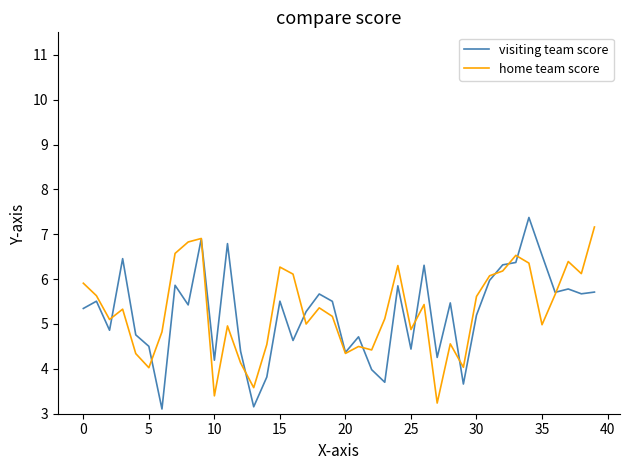

How many lines are shown in the chart?

2